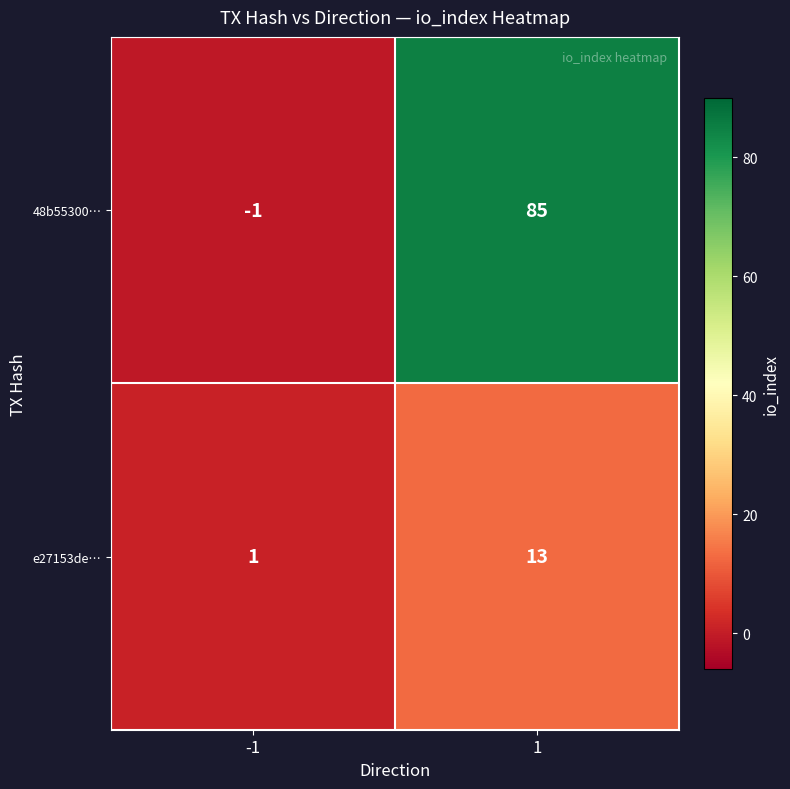

What is the sum of all 48b55300… values?

84